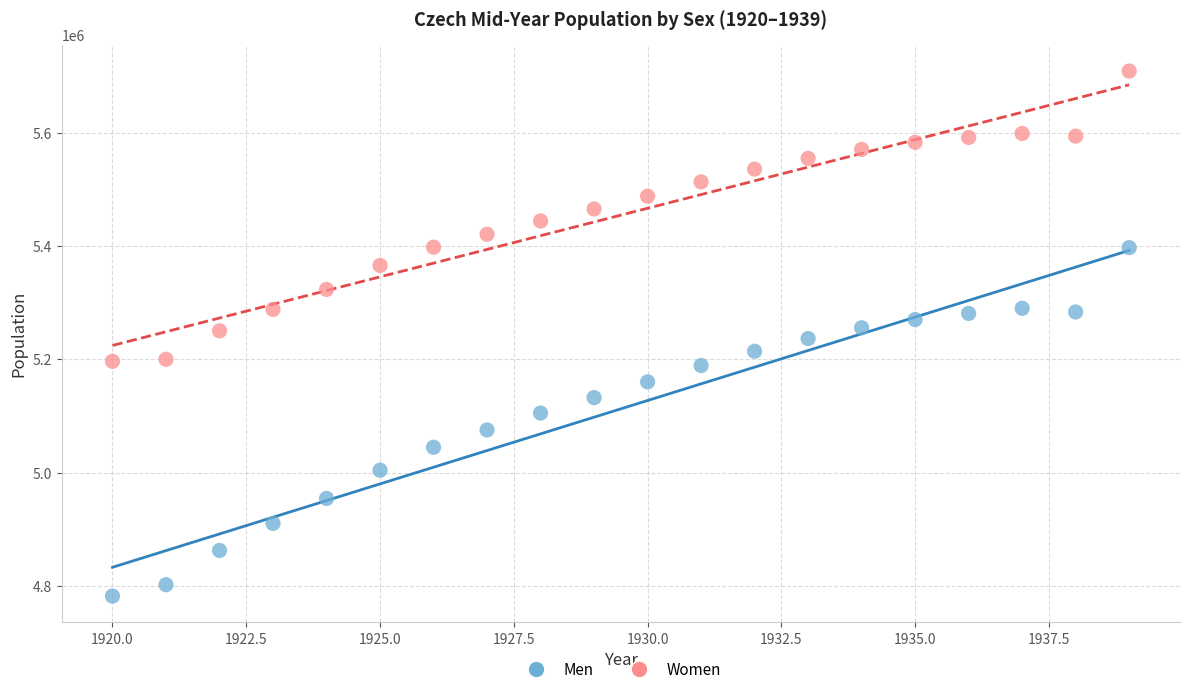

What are all the series names shown in the legend?

Men, Women